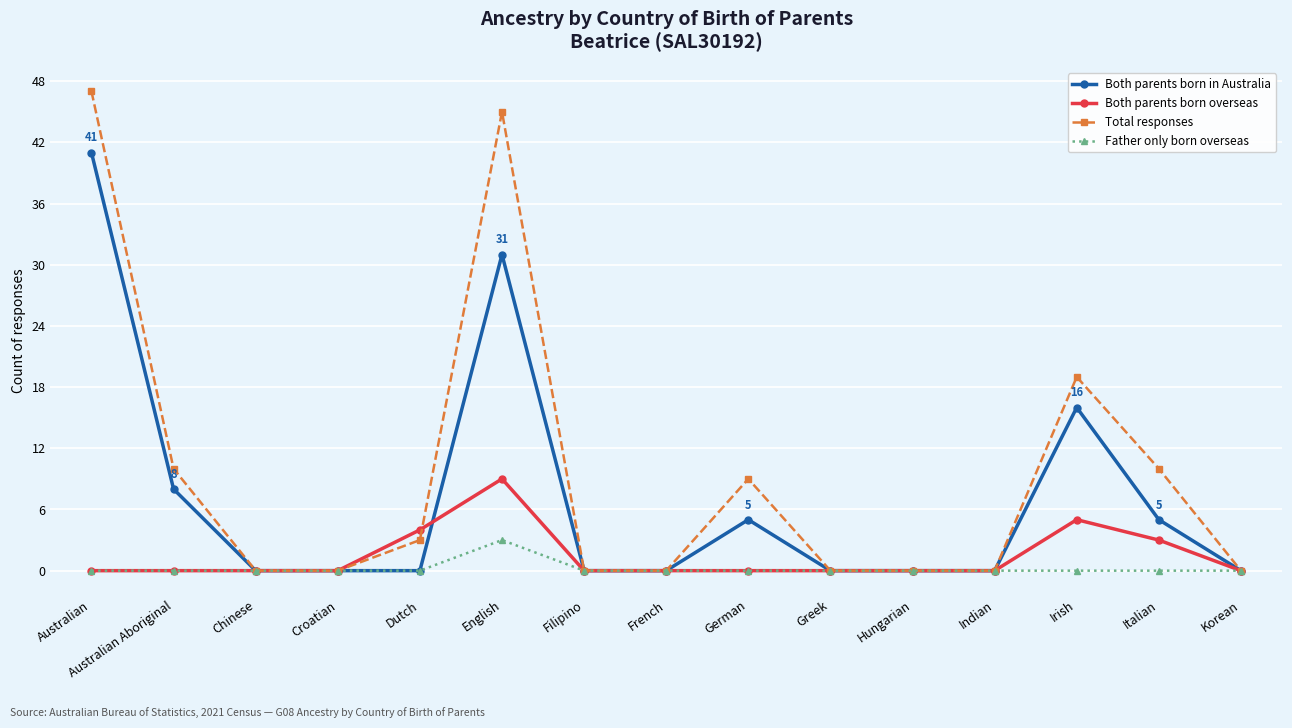

In Both parents born overseas, how many points are higher than both neighbors (excluding endpoints)?

2